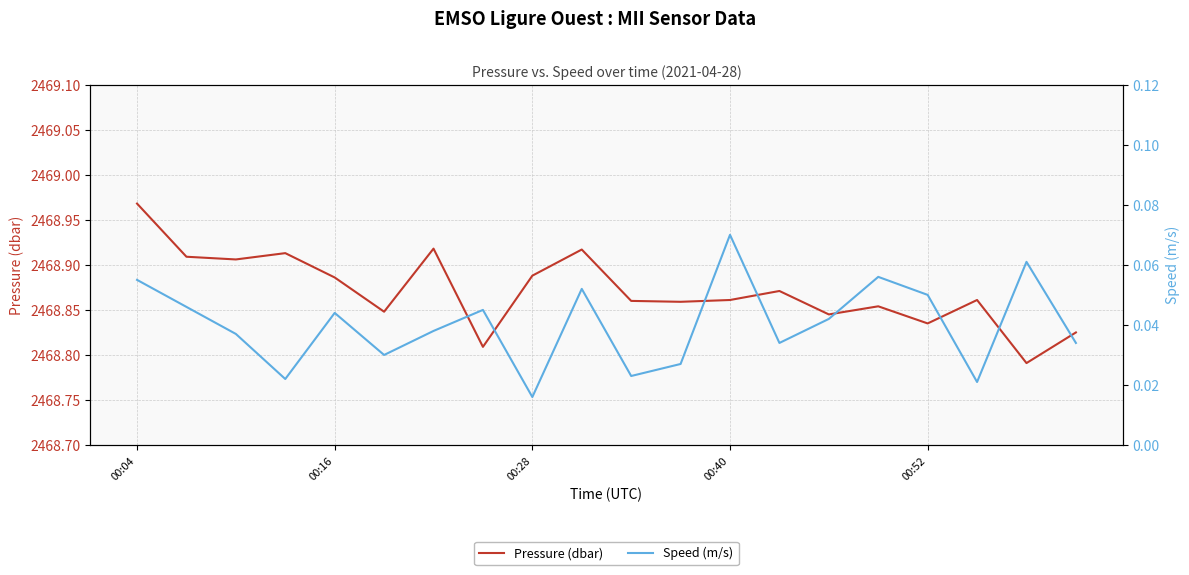

Reading left to right, what are all the values shown in this chart?

Pressure (dbar): 2469.0	2468.9	2468.9	2468.9	2468.9	2468.8	2468.9	2468.8	2468.9	2468.9	2468.9	2468.9	2468.9	2468.9	2468.8	2468.9	2468.8	2468.9	2468.8	2468.8
Speed (m/s): 0.1	0.0	0.0	0.0	0.0	0.0	0.0	0.0	0.0	0.1	0.0	0.0	0.1	0.0	0.0	0.1	0.1	0.0	0.1	0.0